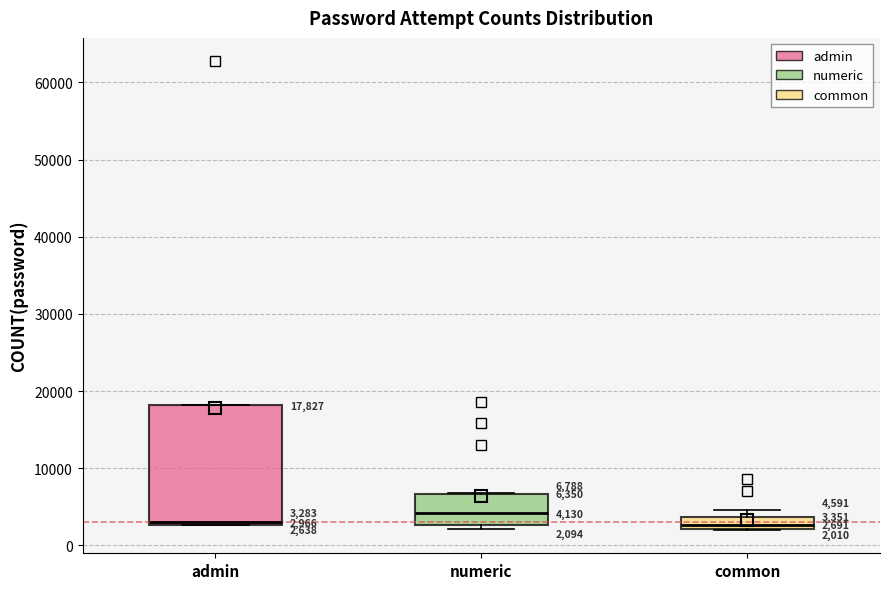

Comparing the boxes themselves (not the whiskers), which one is the tallest?

admin